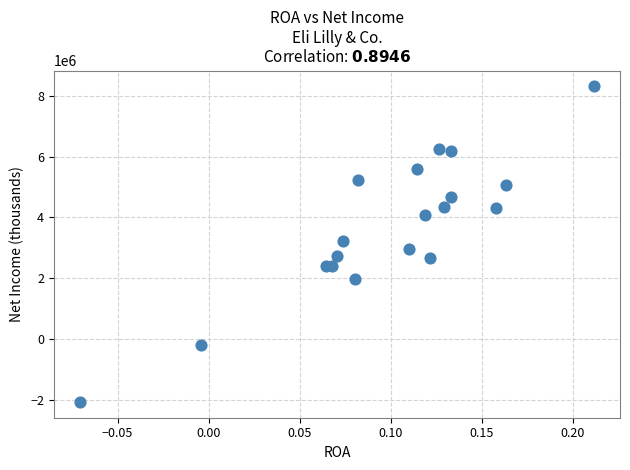

What is the range of Y values (max minus min)?

10390300